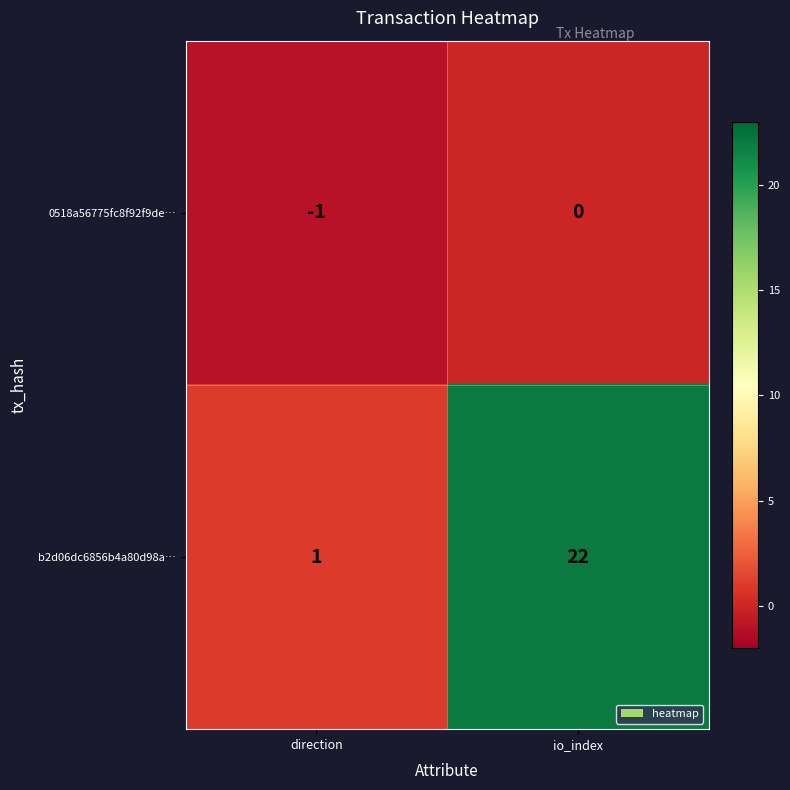

At which category is the sum across all series the highest?

io_index